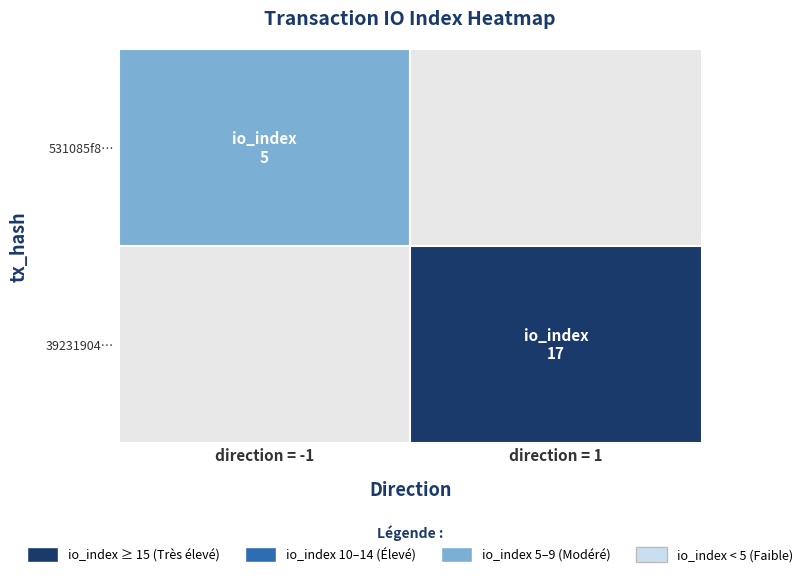

True or false: 39231904023a49091544e1b5398207771310e56 has a value of 7 at 1.

False